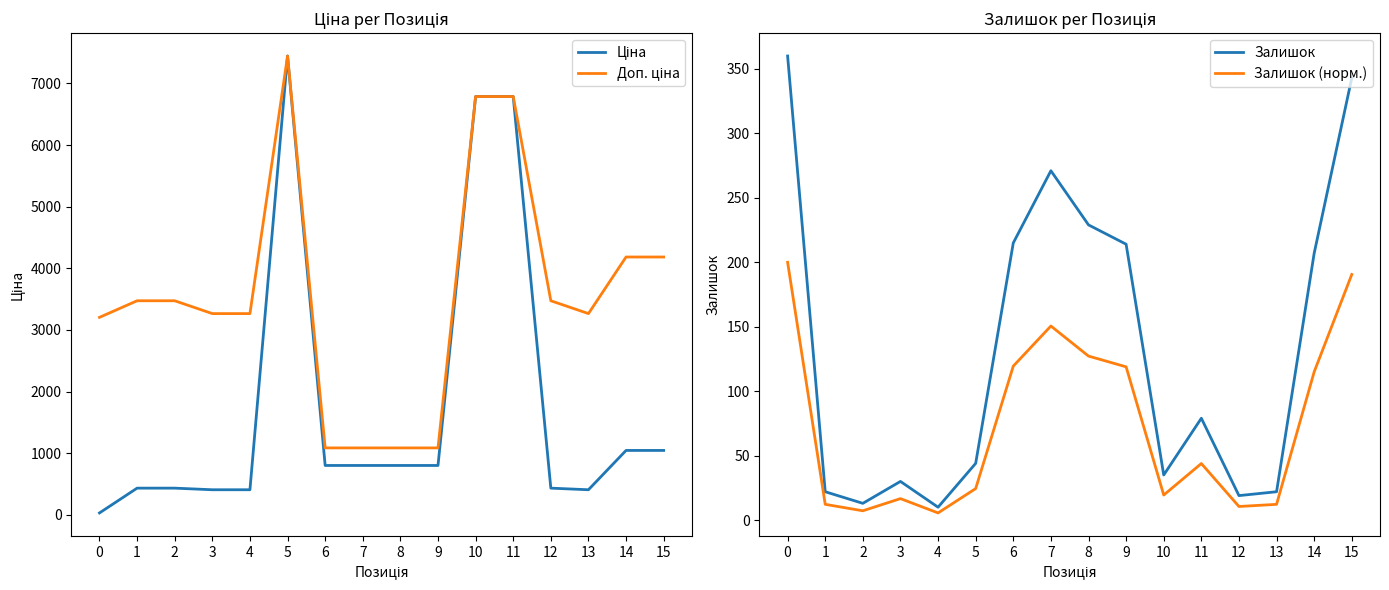

How many values in the Ціна series are below 802?

7